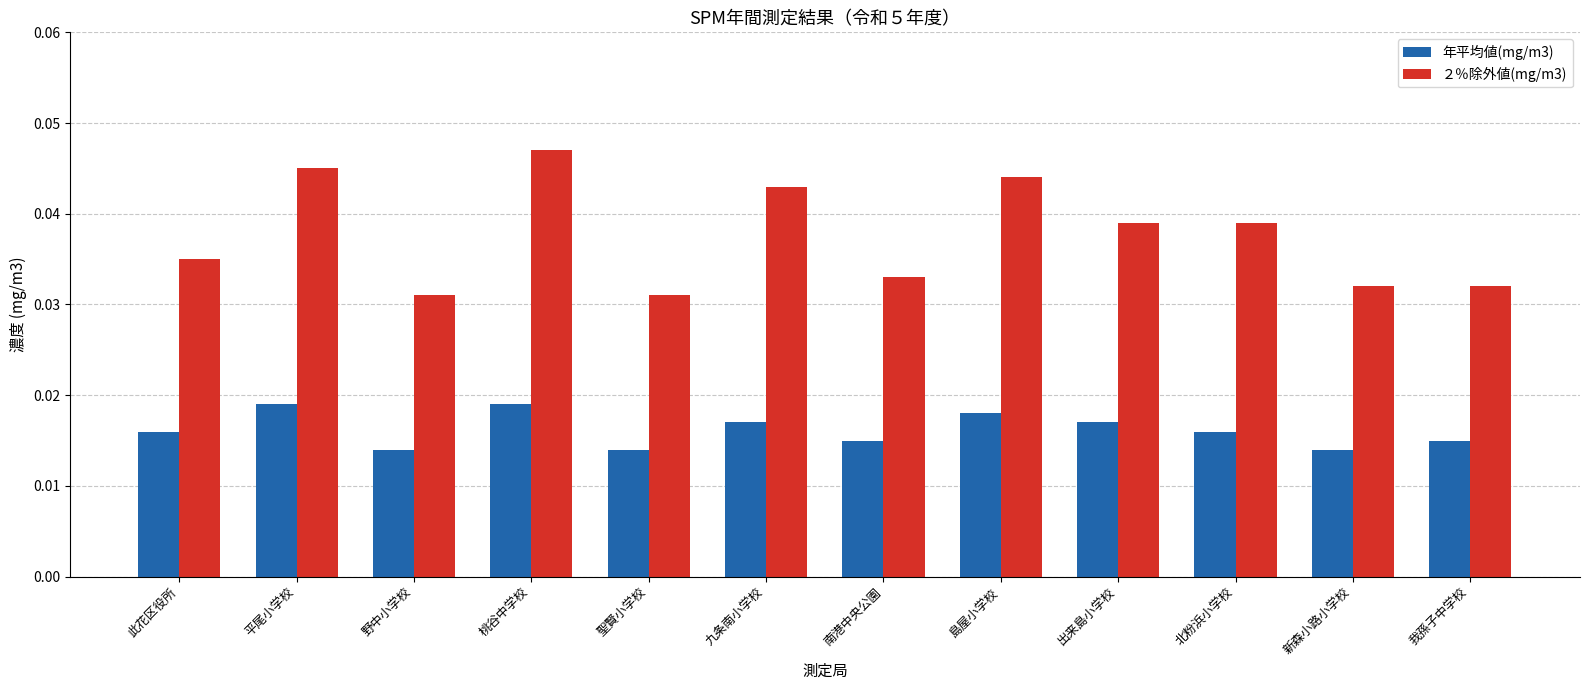

List the series in order of their peak value, lowest first.

年平均値(mg/m3), ２％除外値(mg/m3)